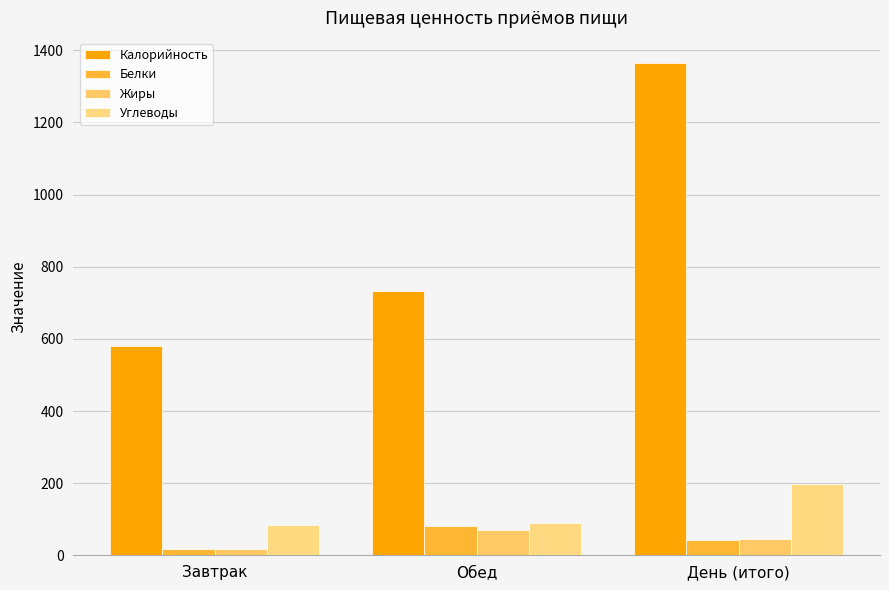

How many values in the Жиры series are below 44?

1